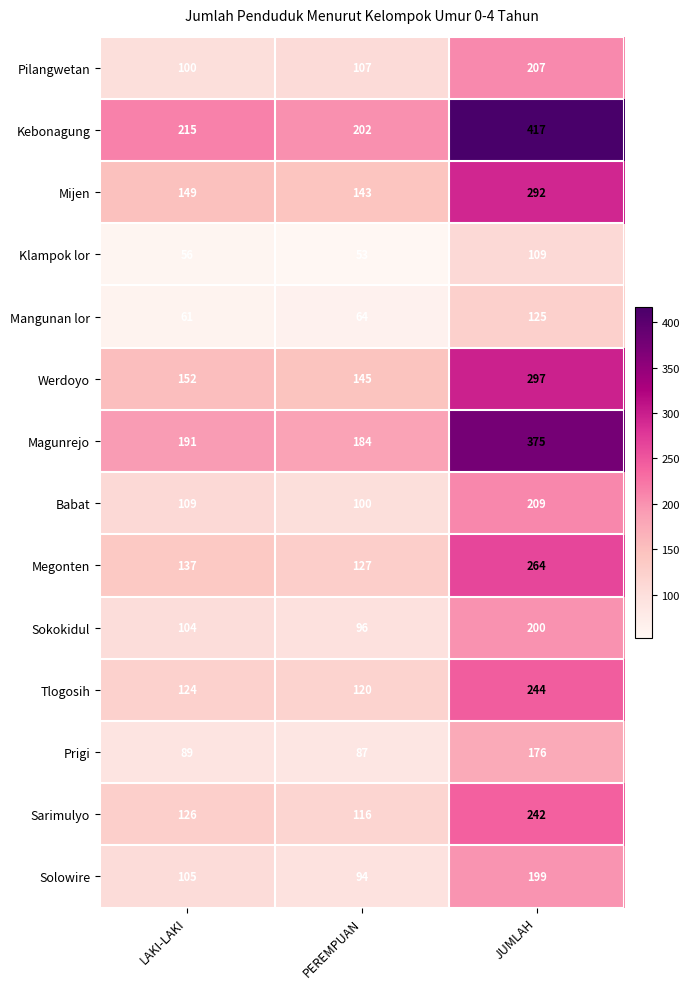

What is the spread (max minus min) of values at JUMLAH?

308